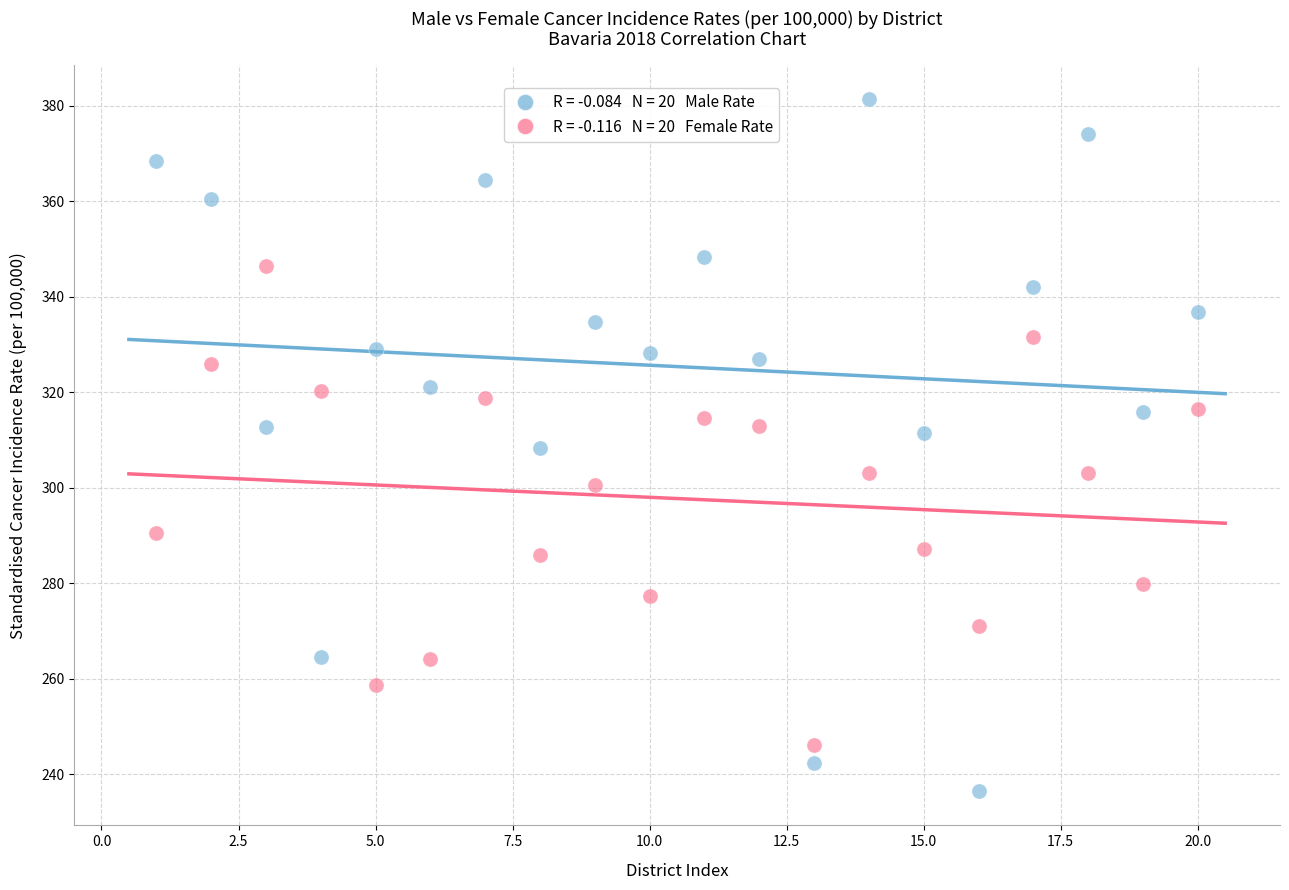

Across all data points, what is the range of Y values (max minus min)?

144.8